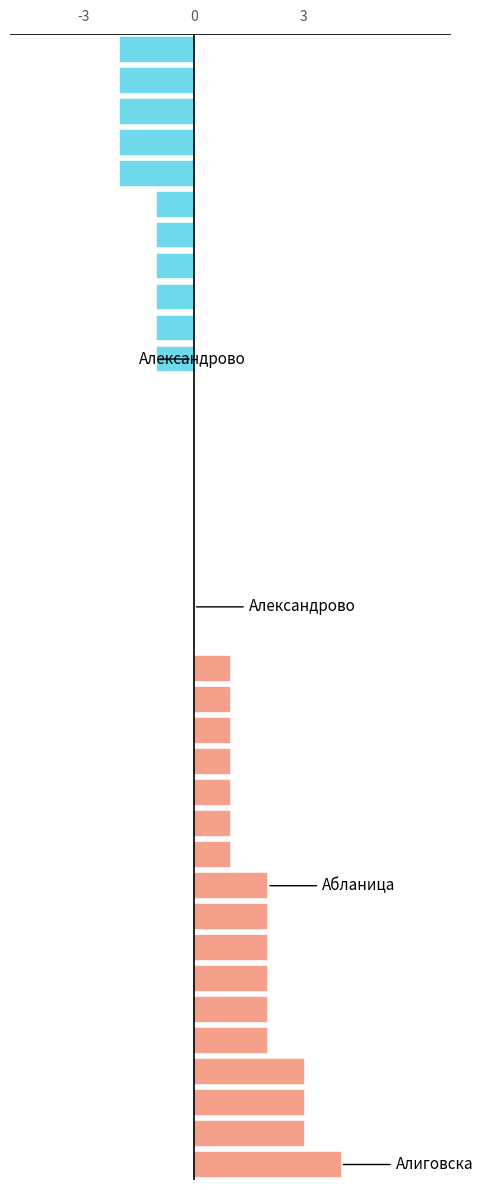

Is it true that Positive deviation equals 1 at 13?

True